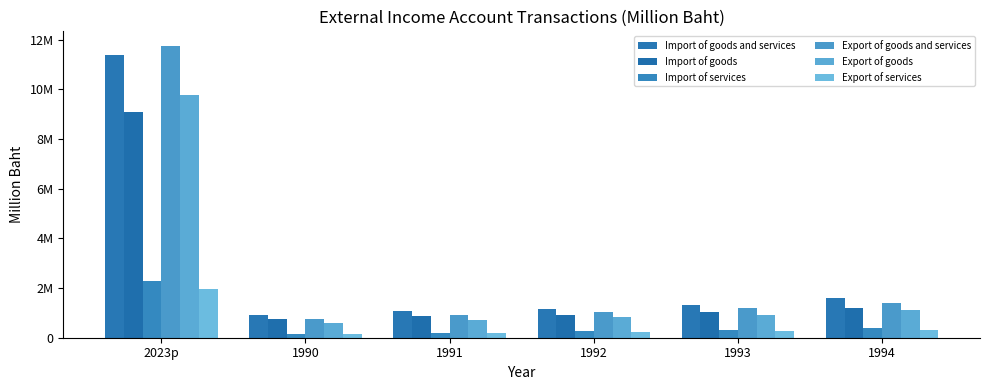

What is the spread (max minus min) of values at 1990?

754508